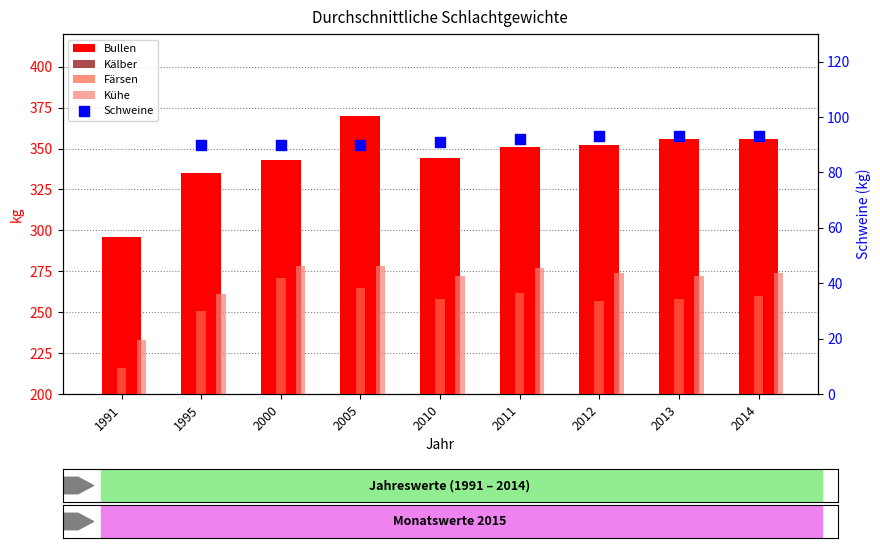

At how many categories does at least one series exceed 106?

9